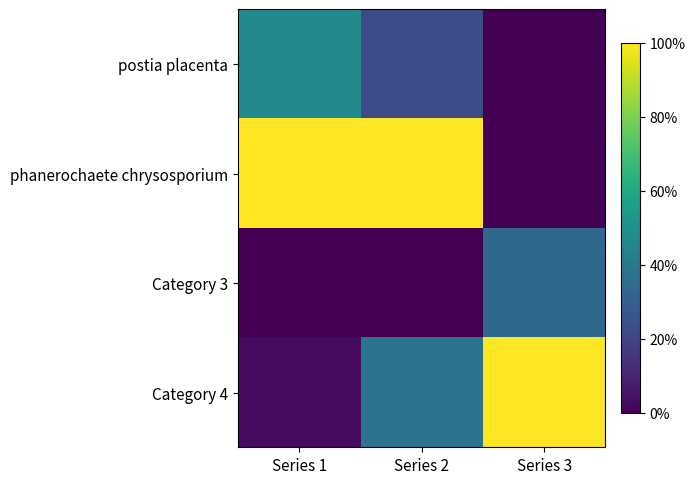

Reading left to right, extract all data points from this chart.

postia placenta: Series 1=0.5	Series 2=0.2	Series 3=0.0
phanerochaete chrysosporium: Series 1=1.0	Series 2=1.0	Series 3=0.0
Category 3: Series 1=0.0	Series 2=0.0	Series 3=0.3
Category 4: Series 1=0.0	Series 2=0.4	Series 3=1.0